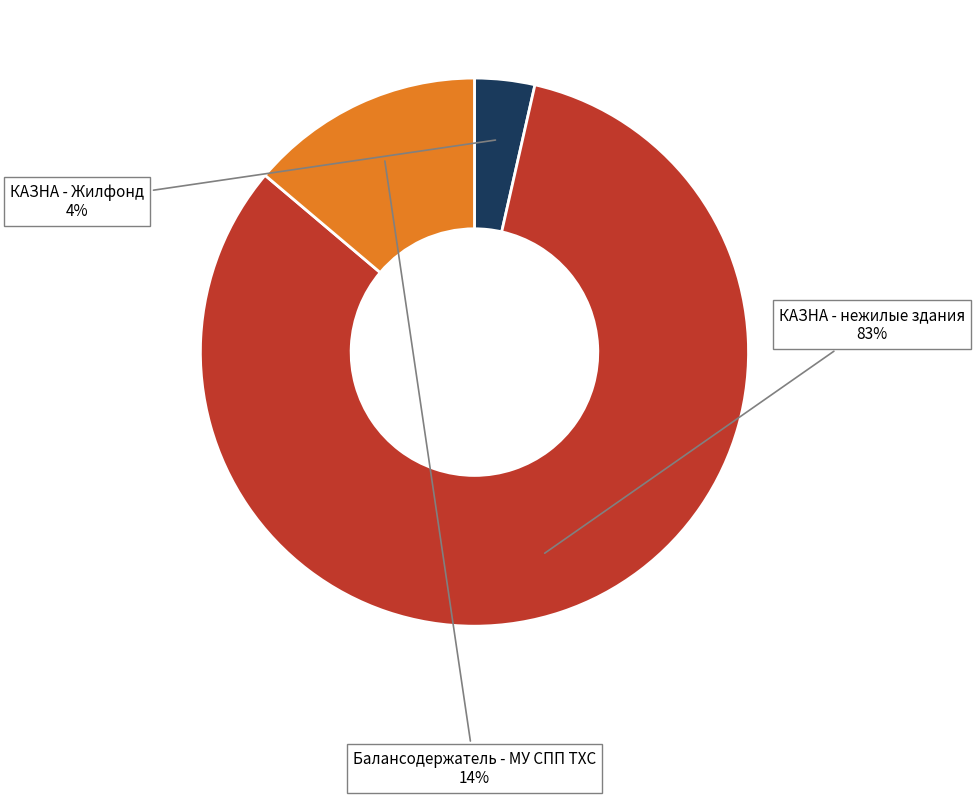

Does any single category account for the majority?

Yes